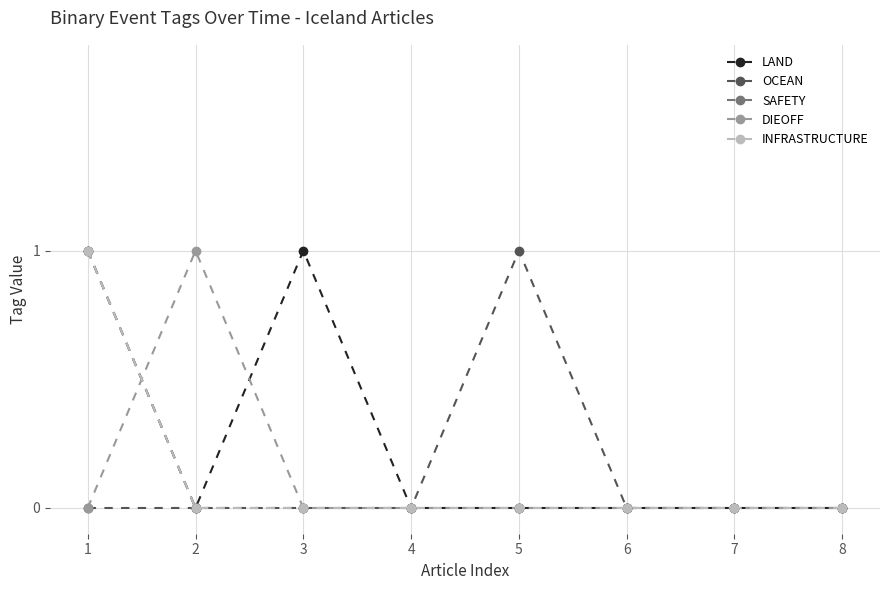

Reading left to right, extract all data points from this chart.

LAND: 1=1	2=0	3=1	4=0	5=0	6=0	7=0	8=0
OCEAN: 1=0	2=0	3=0	4=0	5=1	6=0	7=0	8=0
SAFETY: 1=1	2=0	3=0	4=0	5=0	6=0	7=0	8=0
DIEOFF: 1=0	2=1	3=0	4=0	5=0	6=0	7=0	8=0
INFRASTRUCTURE: 1=1	2=0	3=0	4=0	5=0	6=0	7=0	8=0